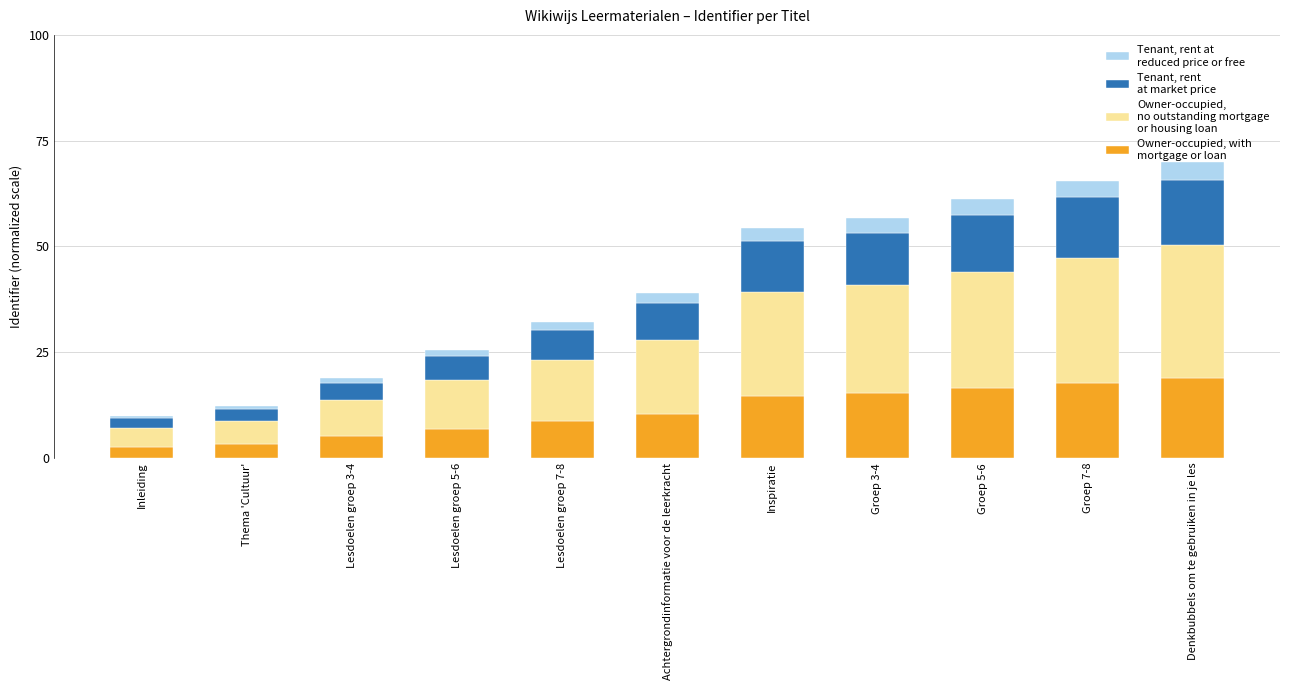

What is the total value across all series at Achtergrondinformatie voor de leerkracht?

38.9